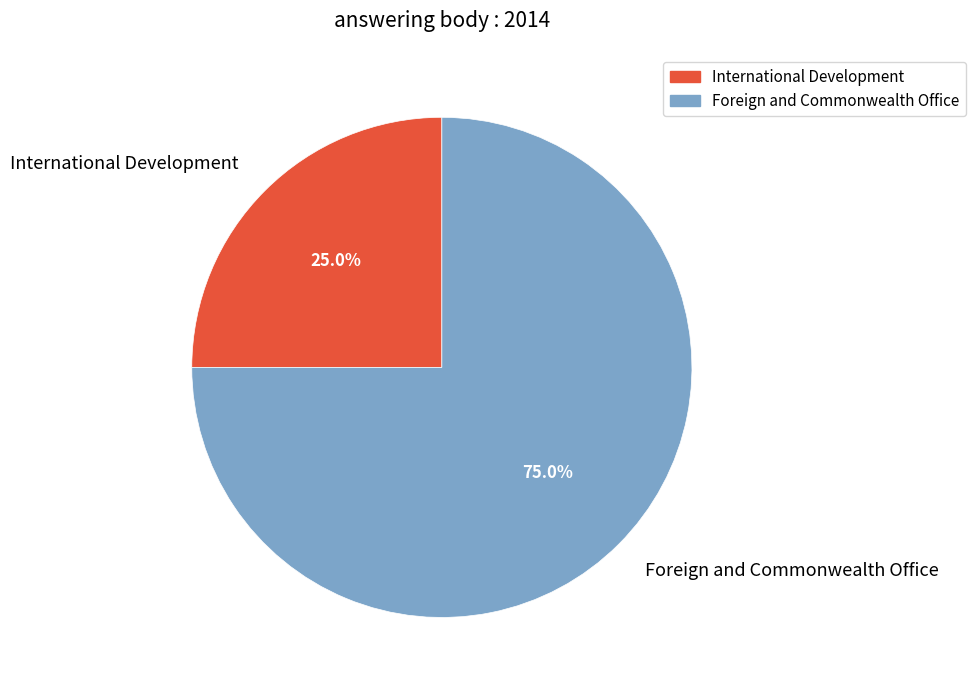

What is the ratio of the value at Foreign and Commonwealth Office to the value at International Development?

3.0